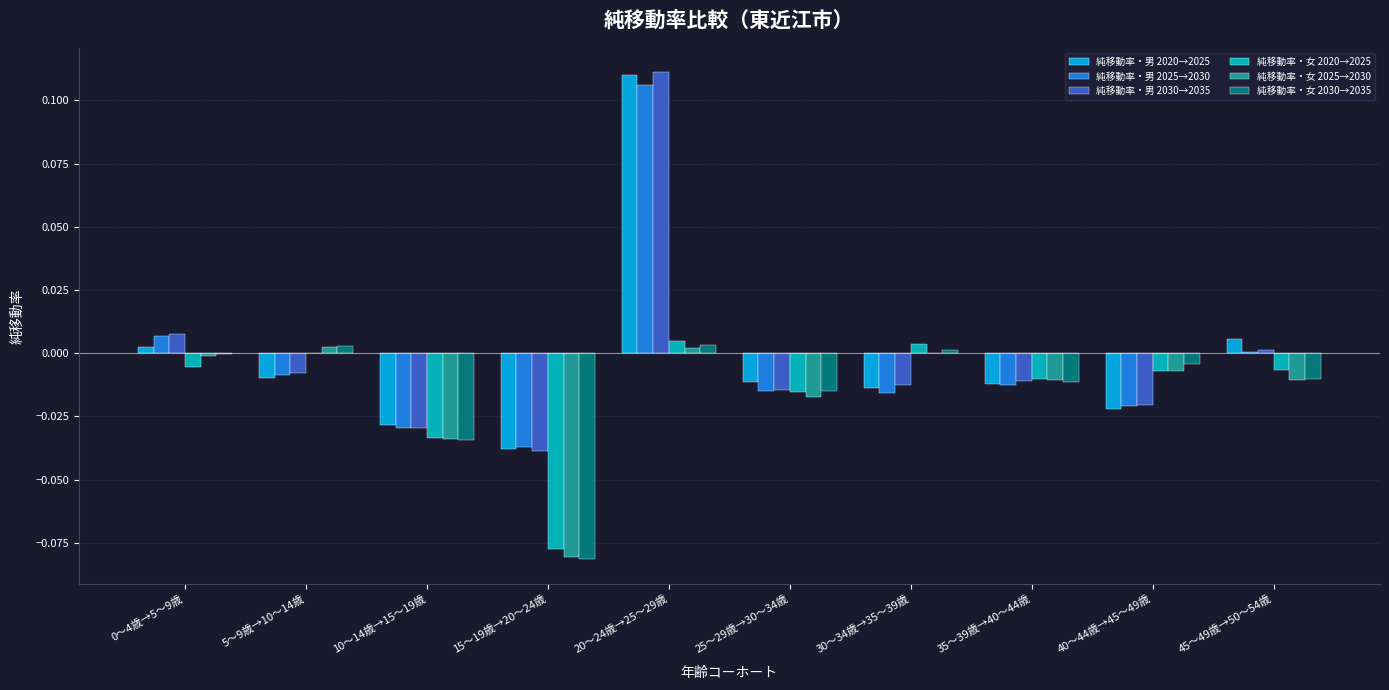

Which label corresponds to the largest value in the chart?

20～24歳→25～29歳